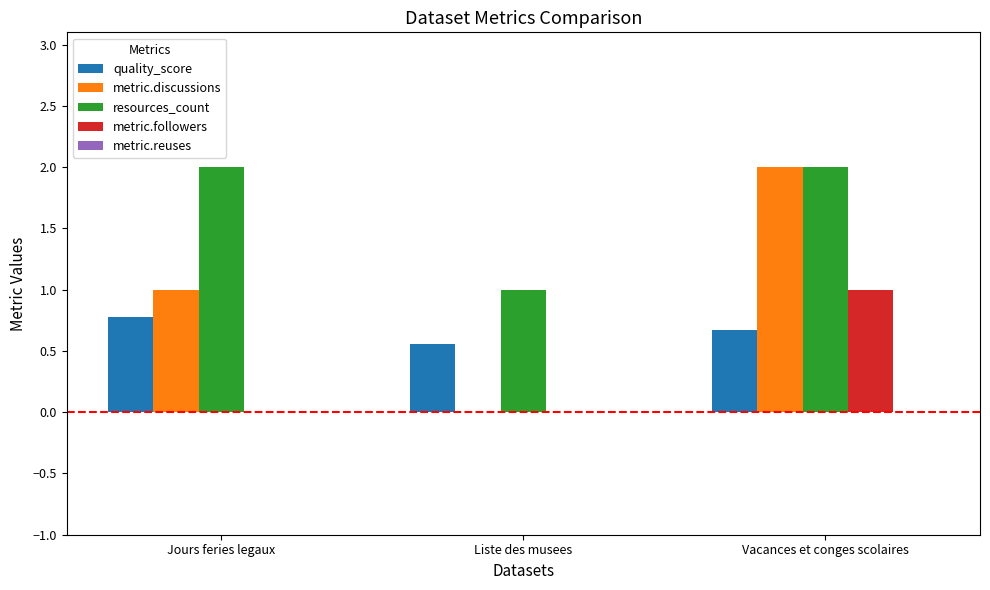

What value does the resources_count series have at Vacances et conges scolaires?

2.0